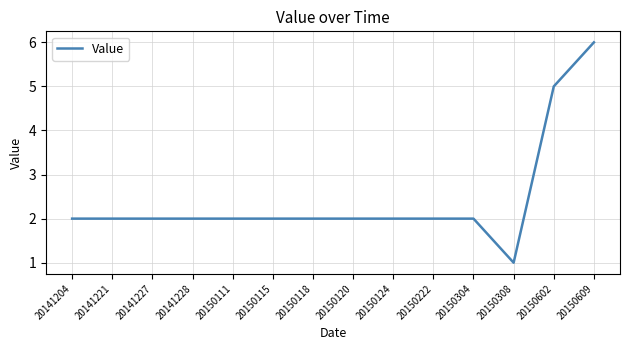

Which category has the lowest value across all series?

20150308